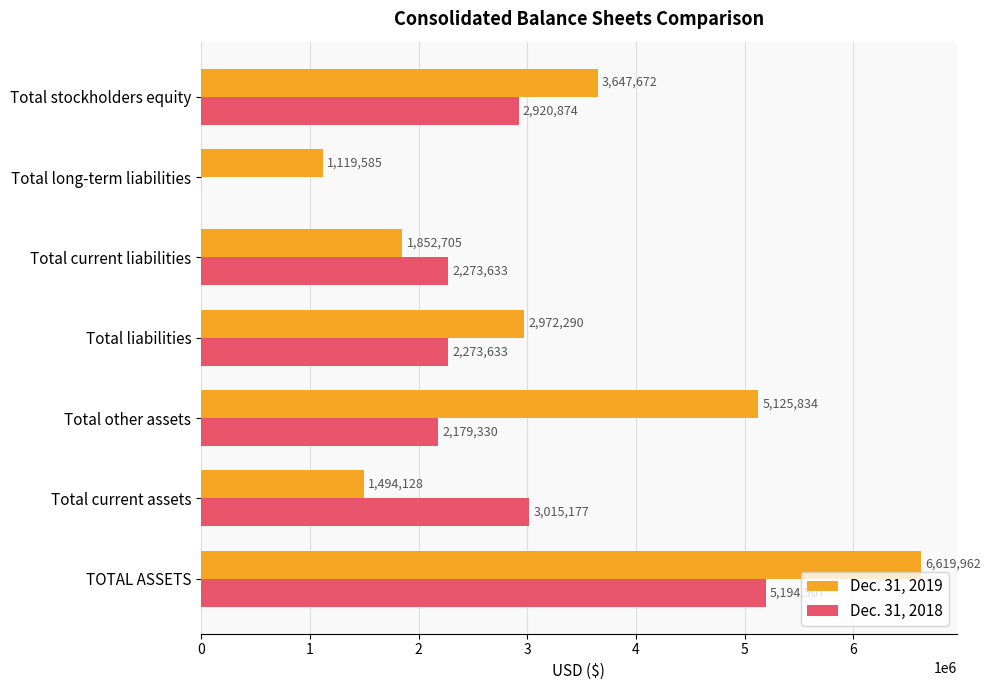

What is the sum of the Dec. 31, 2018 values at TOTAL ASSETS and Total current assets?

8209684